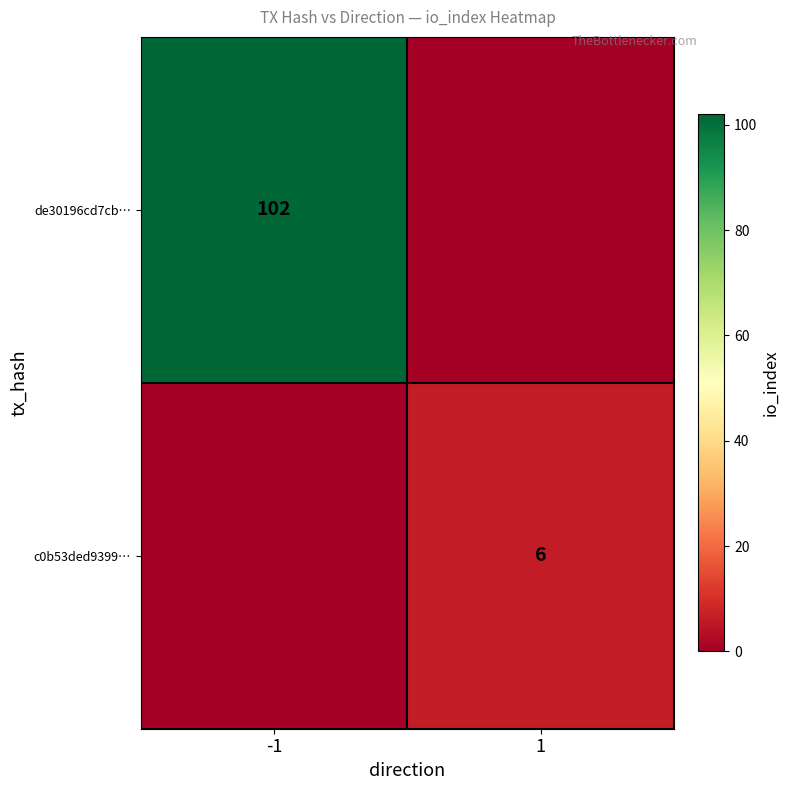

The value of de30196cd7cb… at -1 is 46. True or false?

False